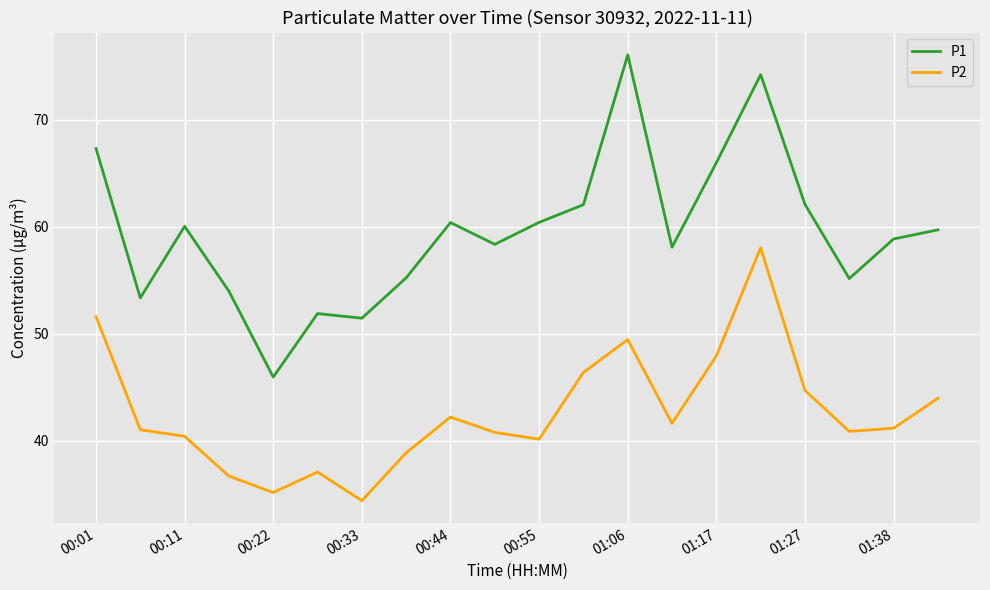

What is the minimum value for P2?

34.4